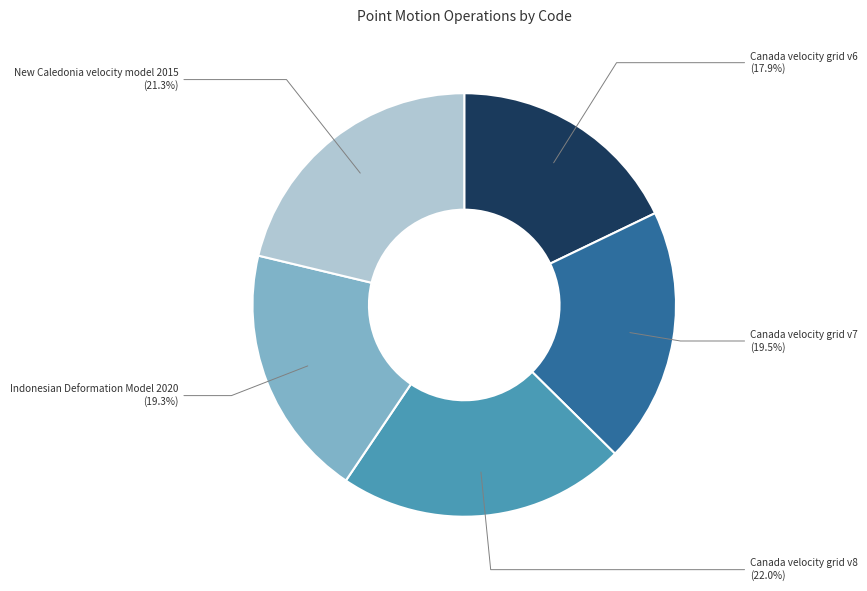

What is the ratio of the value at Indonesian Deformation Model 2020 to the value at Canada velocity grid v7?

1.0